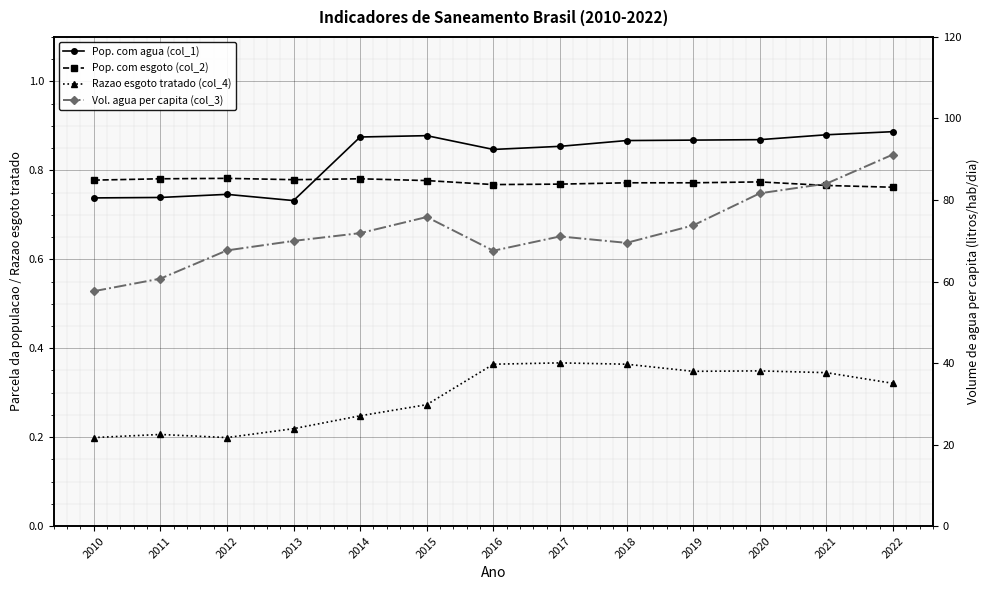

True or false: Pop. com esgoto (col_2) and Razao esgoto tratado (col_4) intersect in this chart.

False